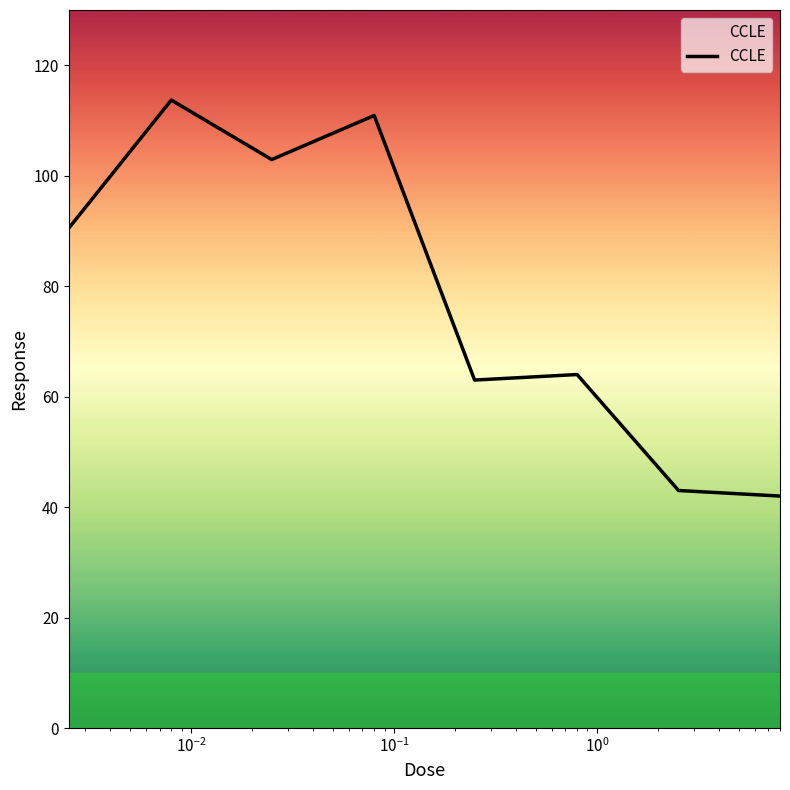

What is the average value?

78.8